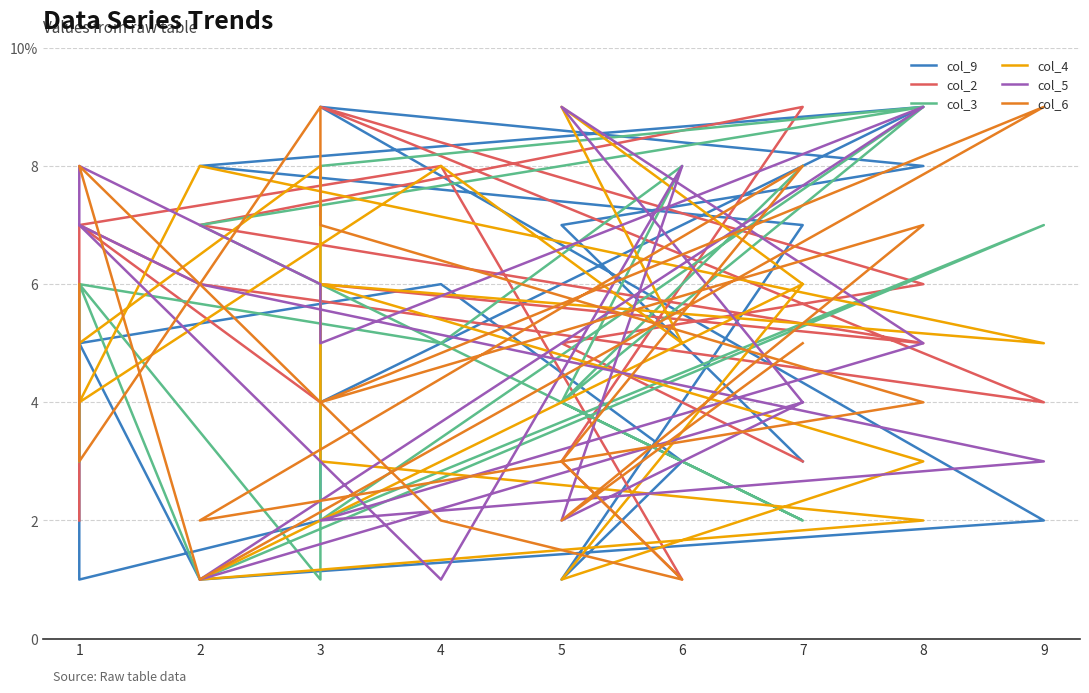

Does the chart display data point markers on the line(s)?

No